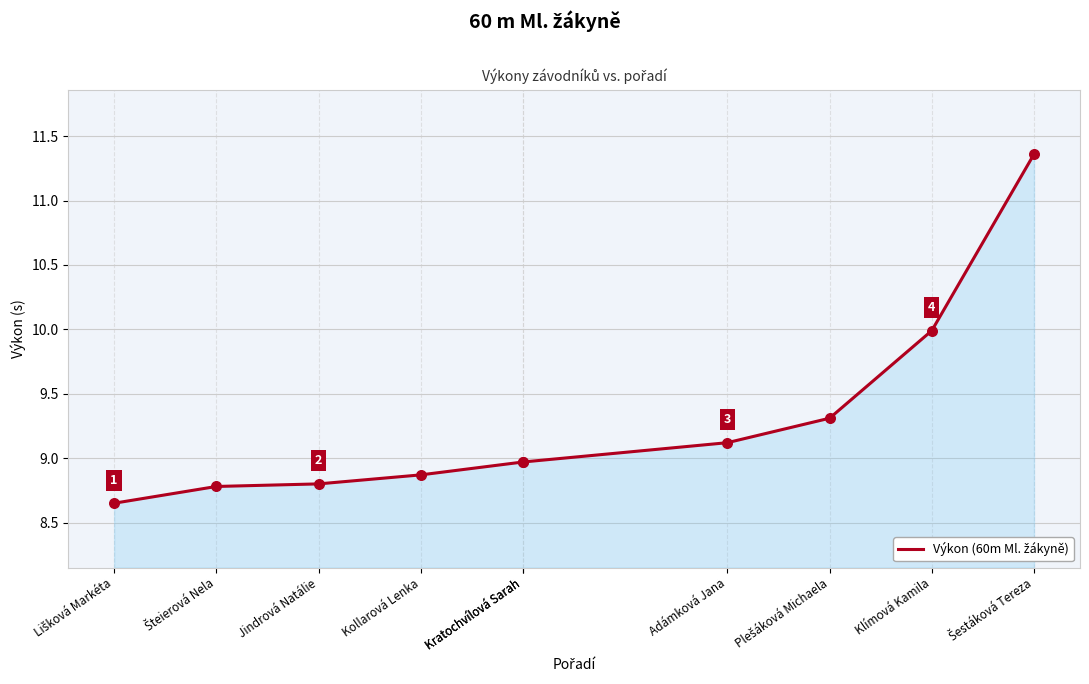

What is the change in value from Kratochvílová Sarah to Šestáková Tereza?

+2.4